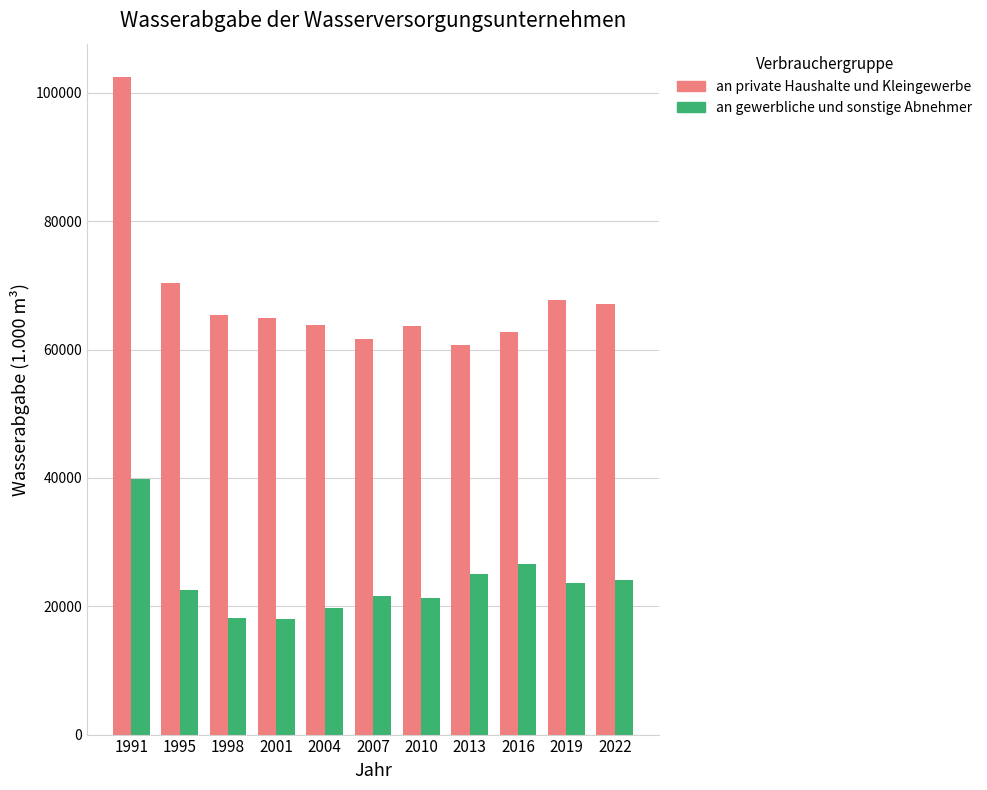

True or false: an private Haushalte und Kleingewerbe has a value of 29956 at 2004.

False